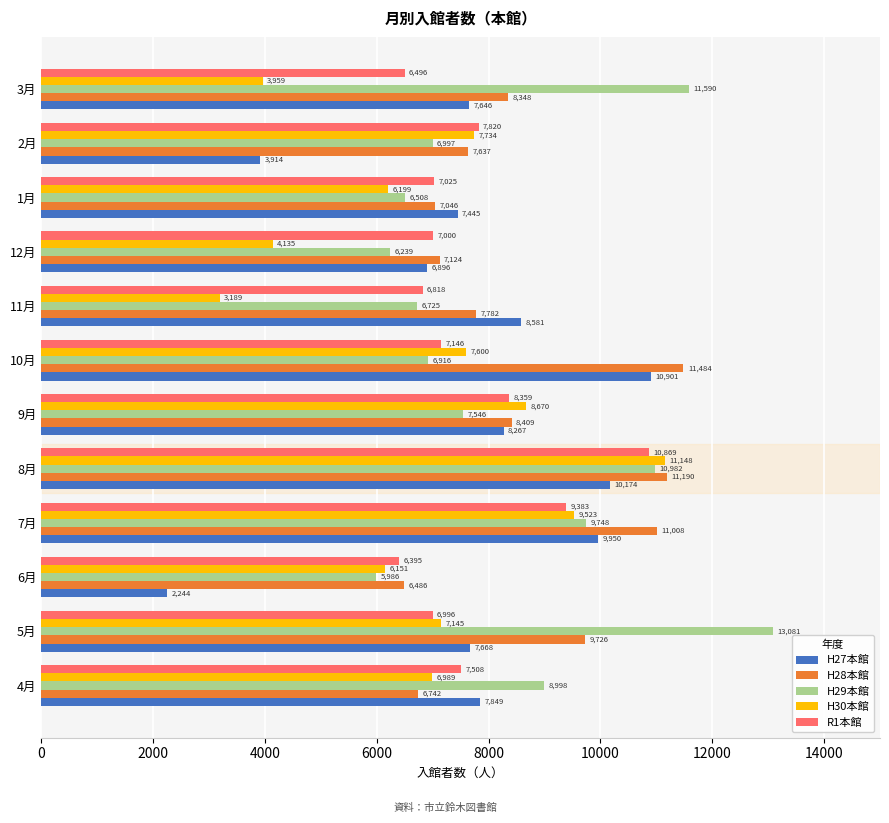

What is the spread (max minus min) of values at 7月?

1625